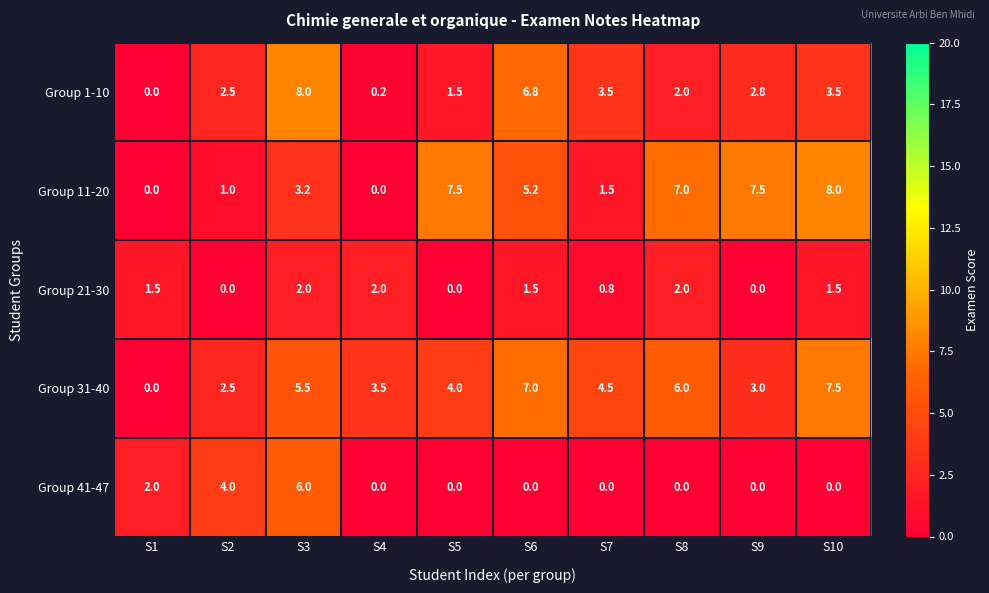

What is the difference between the highest and lowest values at S3?

6.0